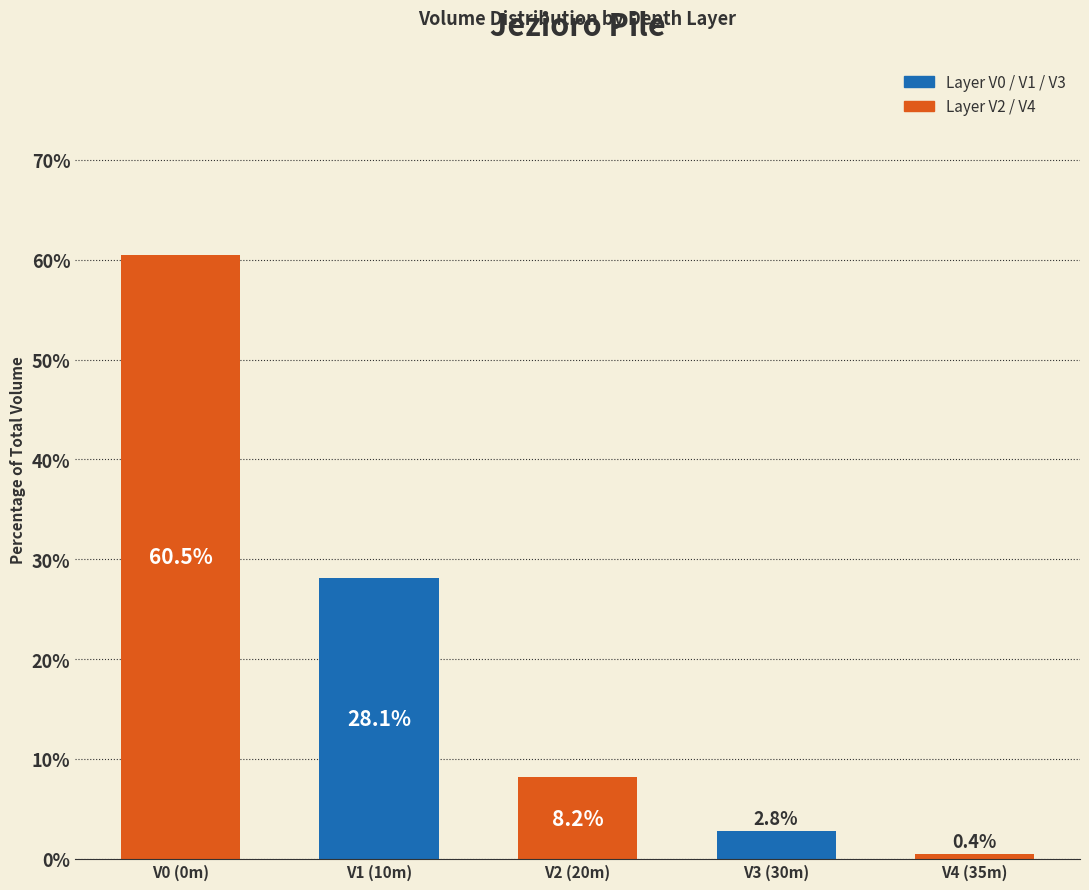

Reading left to right, list all the values displayed in this chart.

60.5	28.1	8.2	2.8	0.4